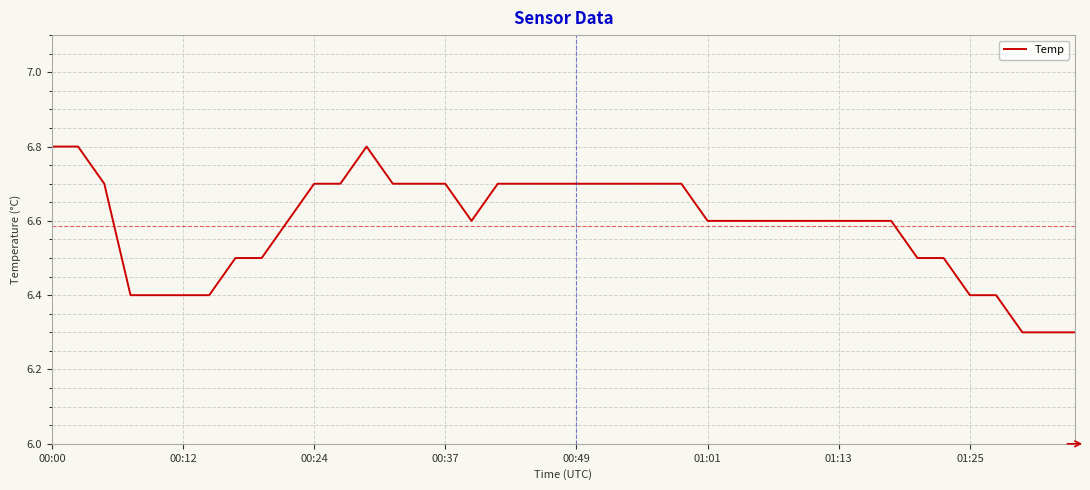

What is the minimum value shown in the chart?

6.3